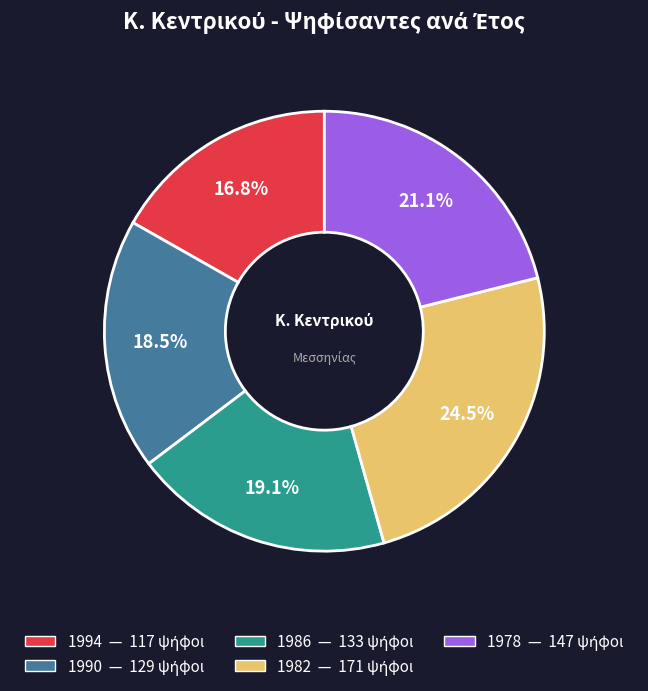

Does 1990 represent more than half of the total?

No